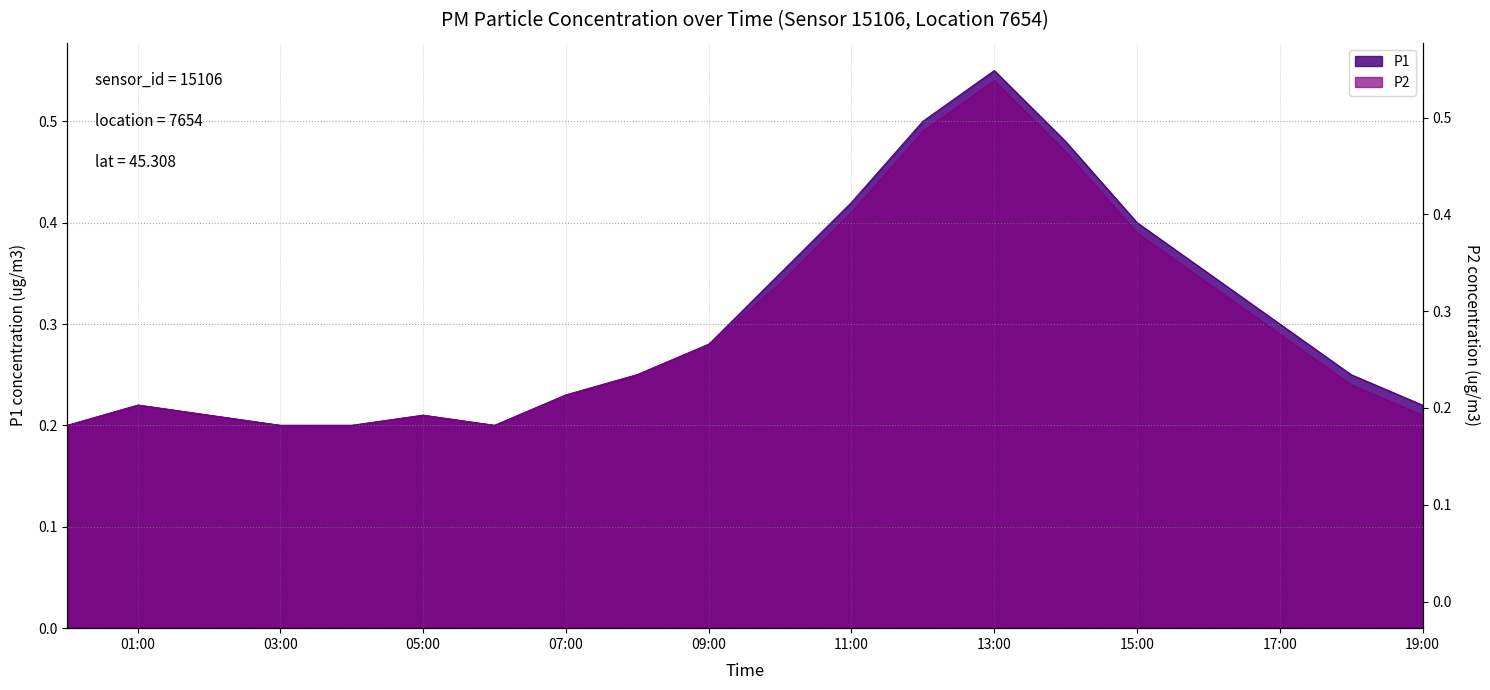

How many interior local peaks does the P1 series have?

3